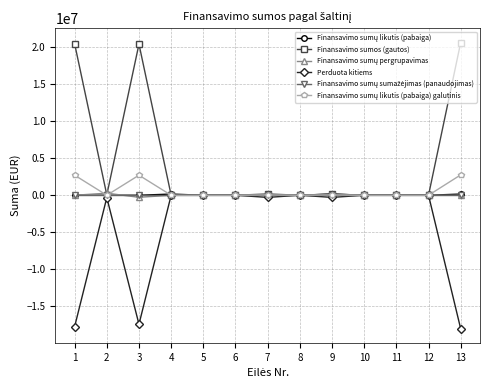

At which category does Finansavimo sumos (gautos) reach its first local peak?

3